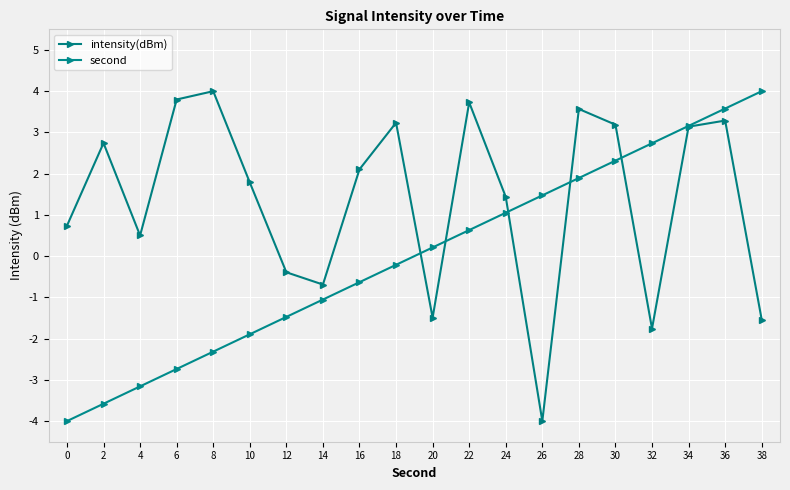

List the labels in order of second value, smallest first.

0, 2, 4, 6, 8, 10, 12, 14, 16, 18, 20, 22, 24, 26, 28, 30, 32, 34, 36, 38